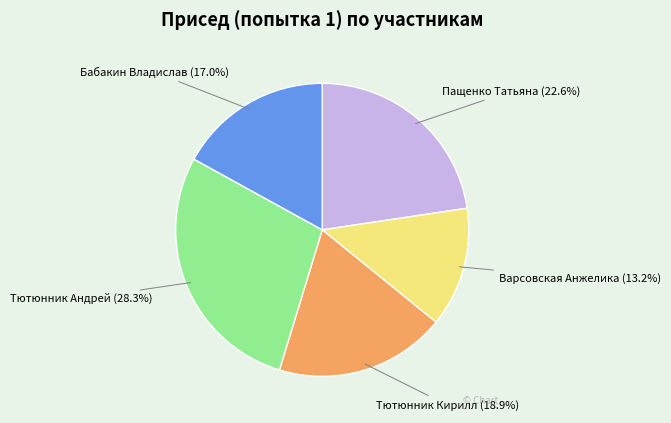

Do Бабакин Владислав and Тютюнник Кирилл together represent more than half of the pie?

No